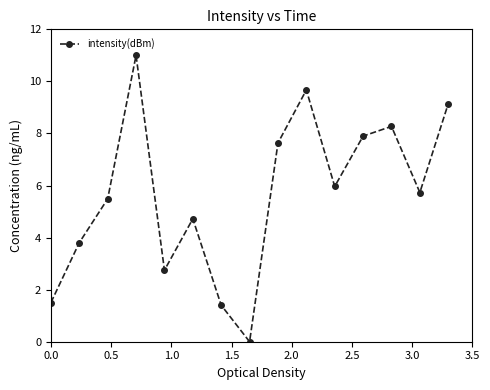

What is the greatest value displayed?

11.0